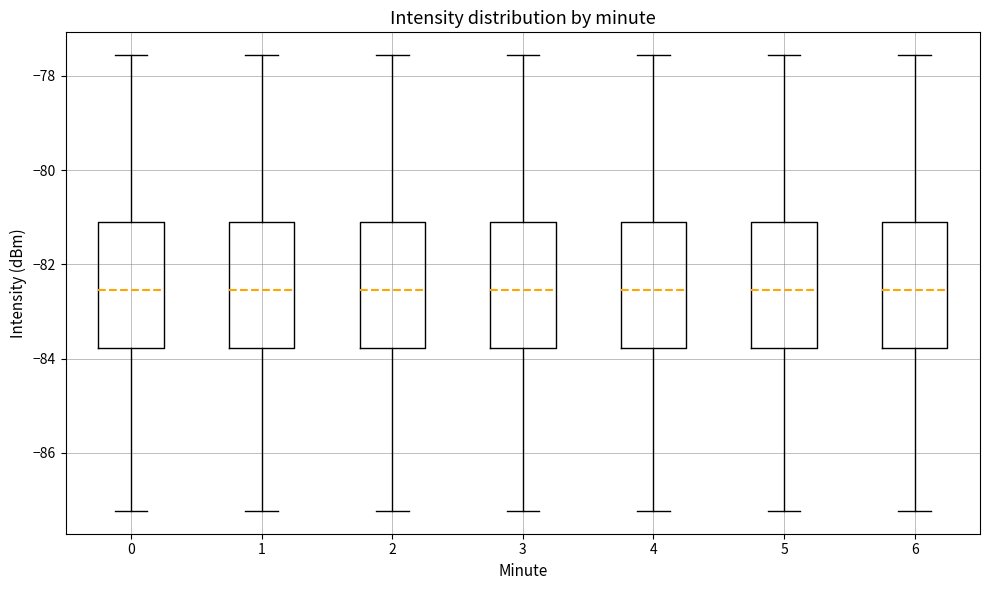

Reading left to right, transcribe this box plot: for each box, give where its median line is, the range the box spans, and where its two whiskers end, as read against the y-axis. The values are not printed on the chart, so give them approximately, as read against the axis.

0: median -82.6, box -83.8 to -81.0, whiskers -87.2 to -77.6
1: median -82.6, box -83.8 to -81.0, whiskers -87.2 to -77.6
2: median -82.6, box -83.8 to -81.0, whiskers -87.2 to -77.6
3: median -82.6, box -83.8 to -81.0, whiskers -87.2 to -77.6
4: median -82.6, box -83.8 to -81.0, whiskers -87.2 to -77.6
5: median -82.6, box -83.8 to -81.0, whiskers -87.2 to -77.6
6: median -82.6, box -83.8 to -81.0, whiskers -87.2 to -77.6